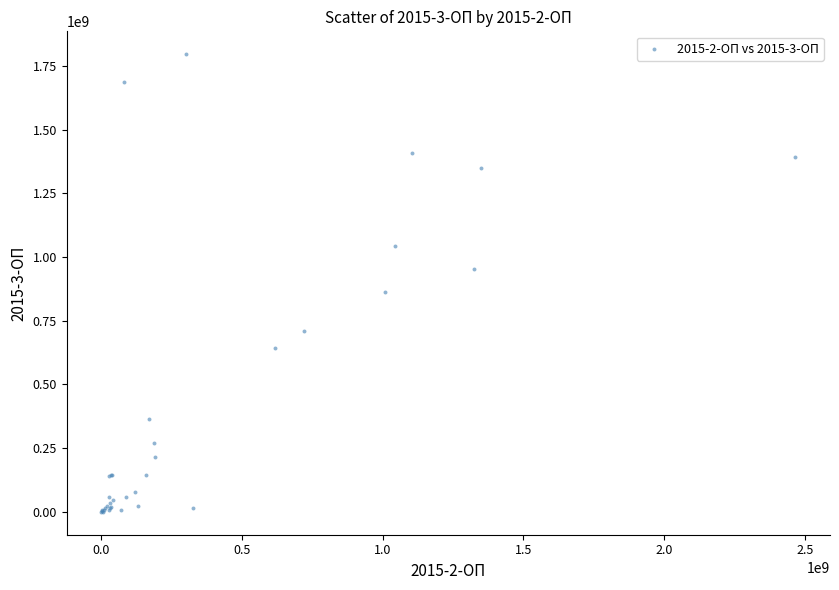

What Y value in the scatter plot is closest to 898373291?

863491452.0